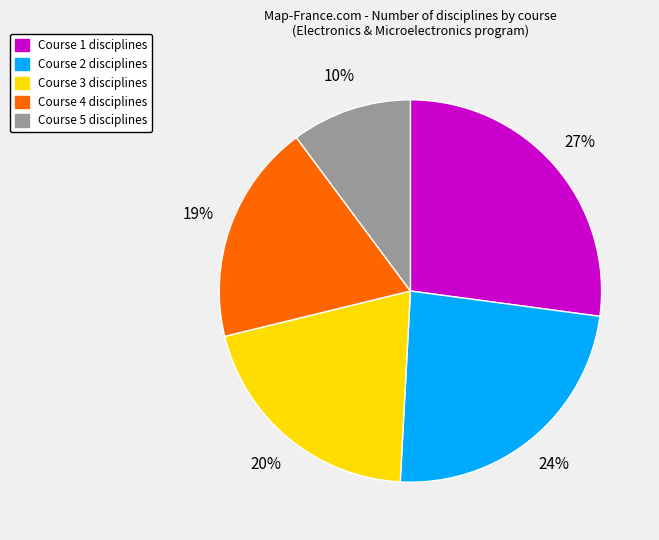

To the nearest percent, what is the average slice percentage?

20%